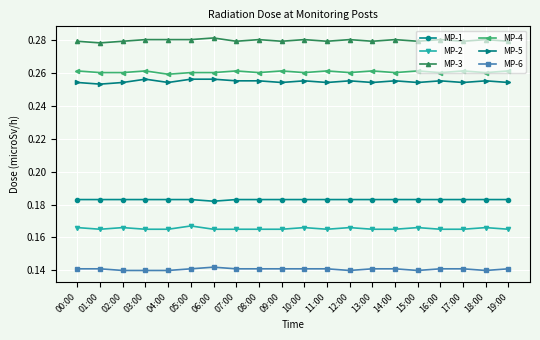

Rank the series at 03:00 from lowest to highest value.

MP-6, MP-2, MP-1, MP-5, MP-4, MP-3